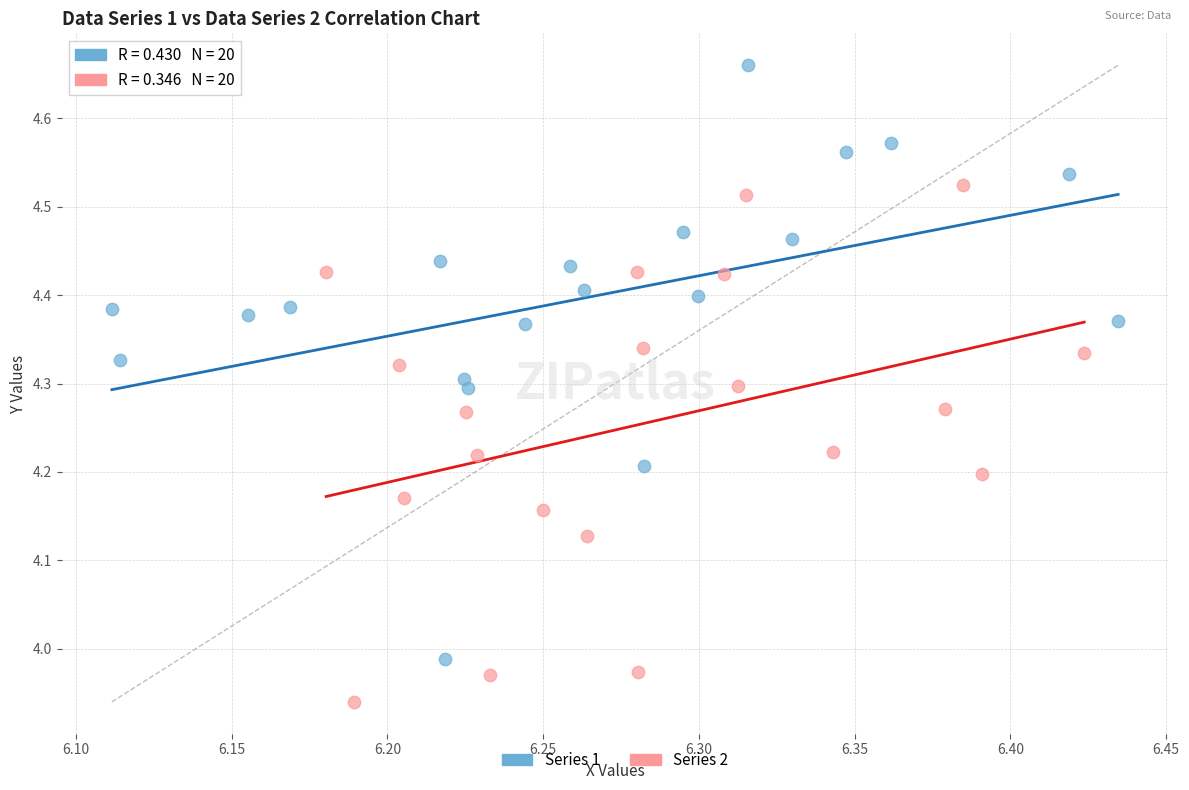

Which series has the widest spread of Y values?

Series 1